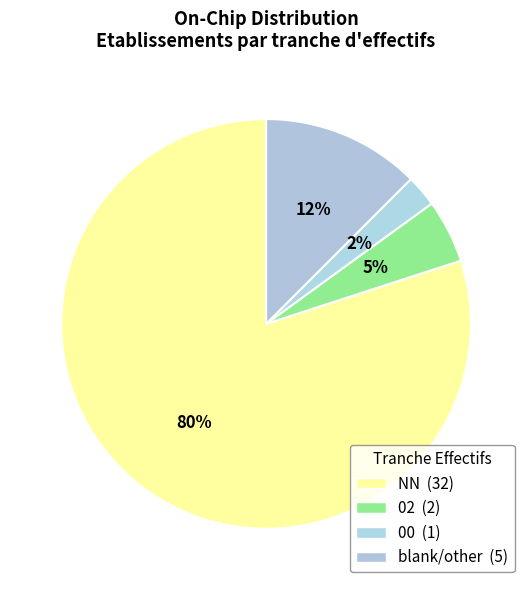

How many segments does this pie chart have?

4